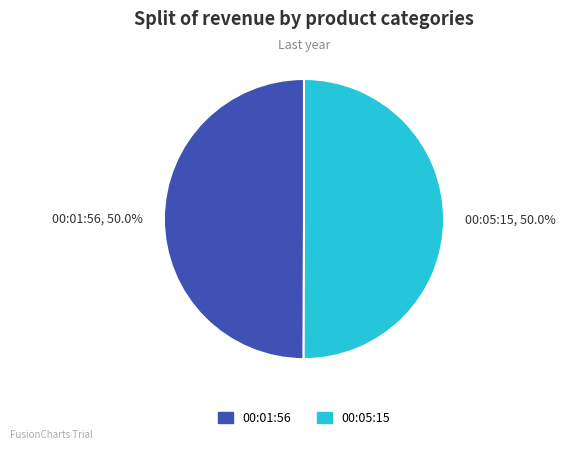

What is the ratio of the value at 00:05:15, 50.0% to the value at 00:01:56, 50.0%?

1.0